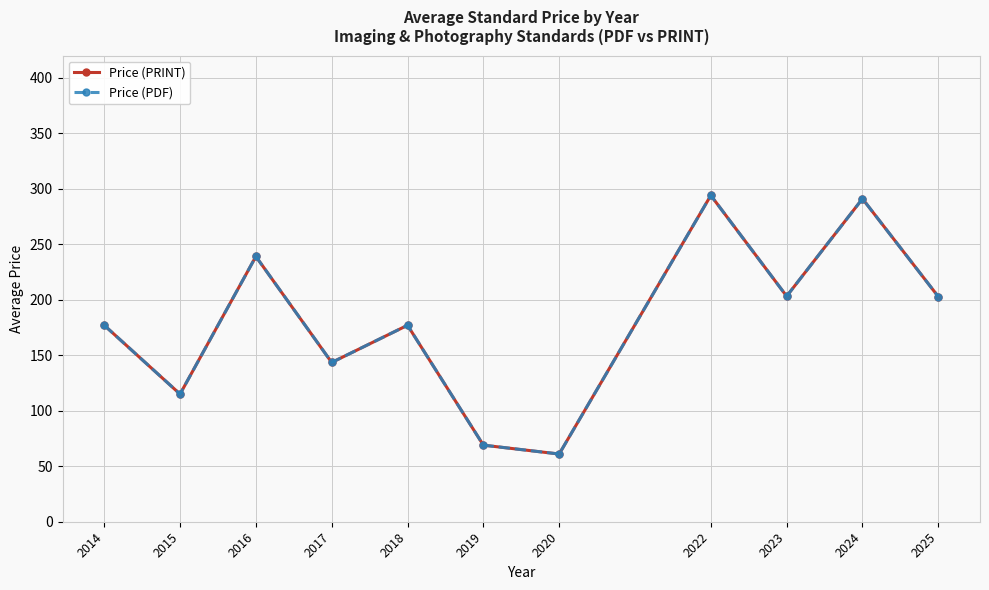

Between 2025 and 2022, which is larger?

2022